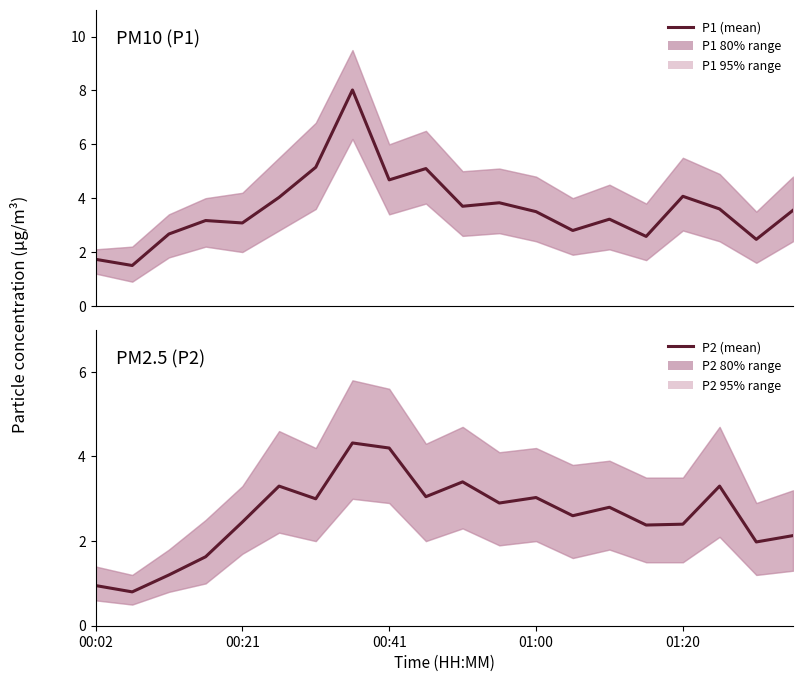

What are all the series names shown in the legend?

P1, P2